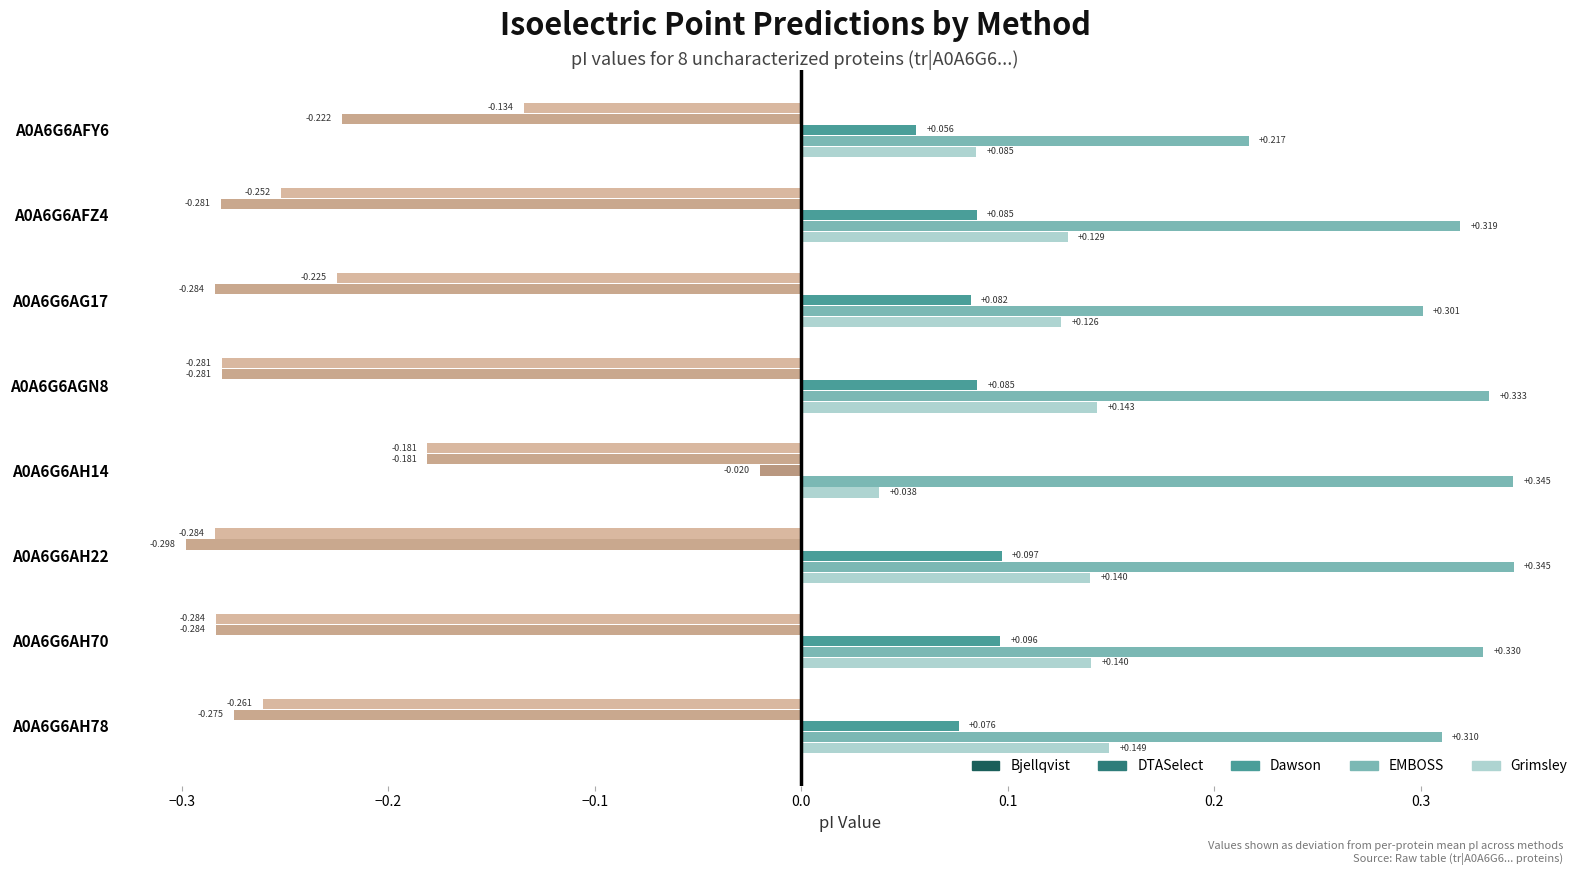

How many series are shown in this chart?

5